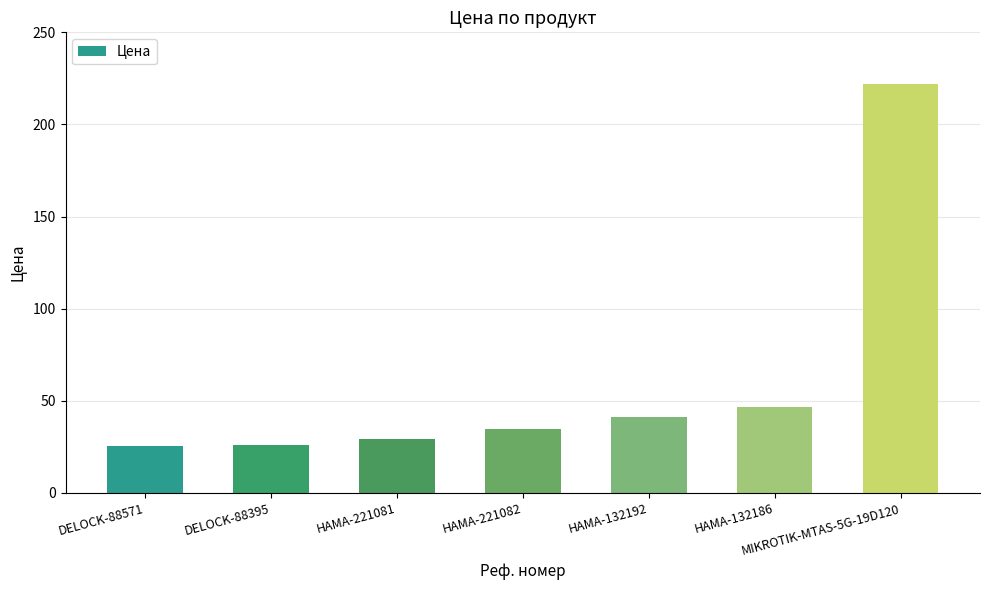

The chart shows a value of 55.1 at HAMA-132192. True or false?

False